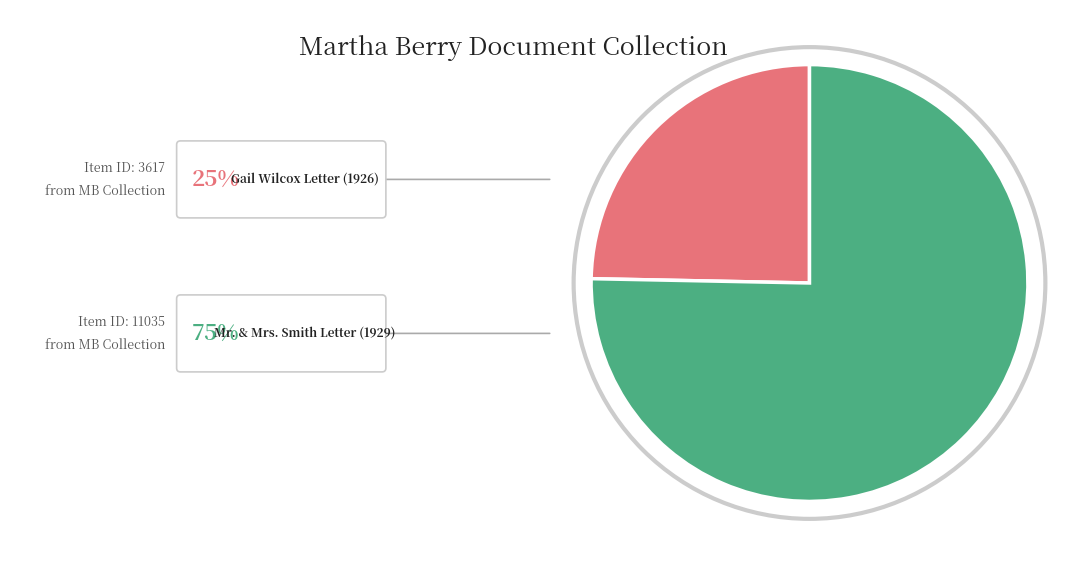

How many slices are in this pie chart?

2